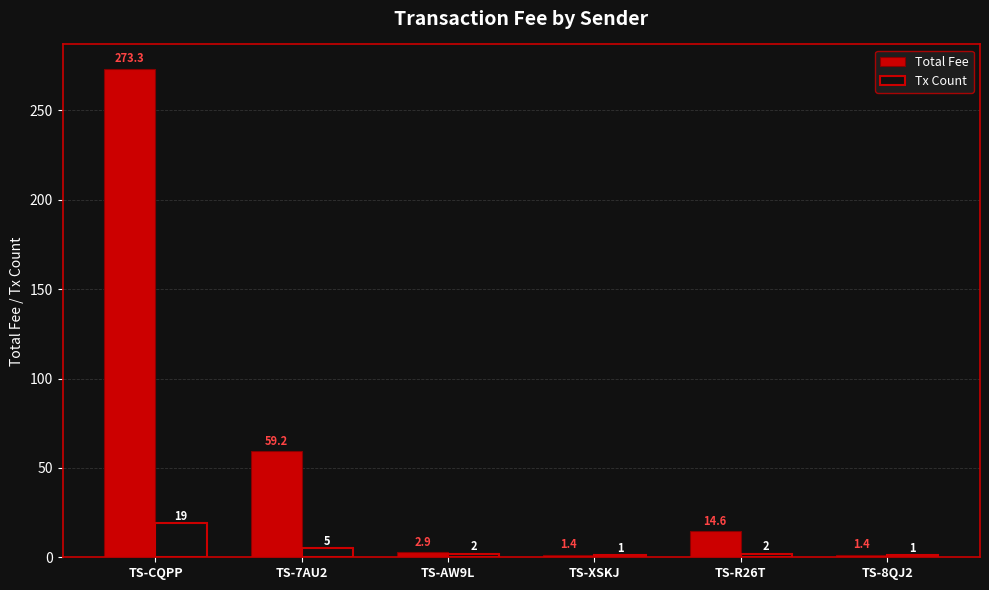

Rank the series by their average value, from highest to lowest.

Total Fee, Tx Count